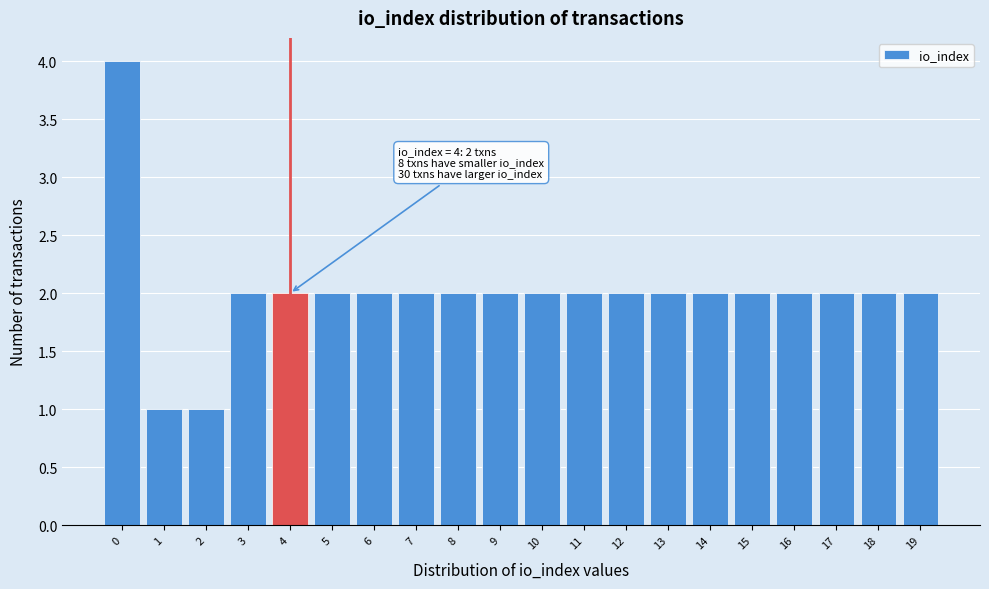

Reading left to right, what are all the values shown in this chart?

4	1	1	2	2	2	2	2	2	2	2	2	2	2	2	2	2	2	2	2